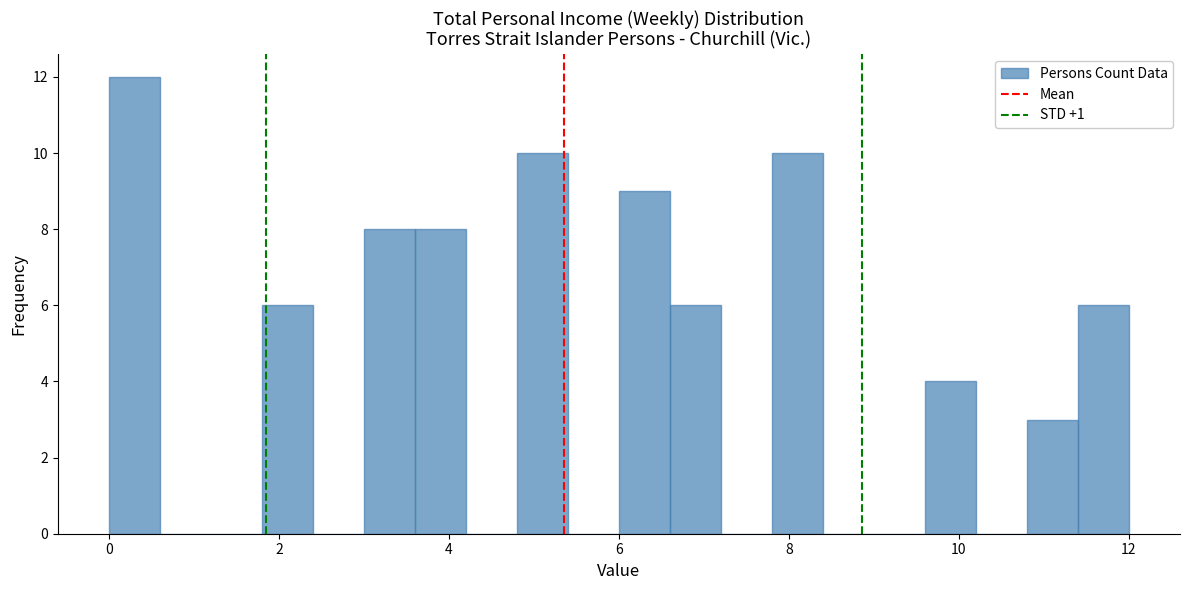

Around what value on the x-axis is the tallest bar? Give the approximate position of its centre, as read against the axis.

0.4